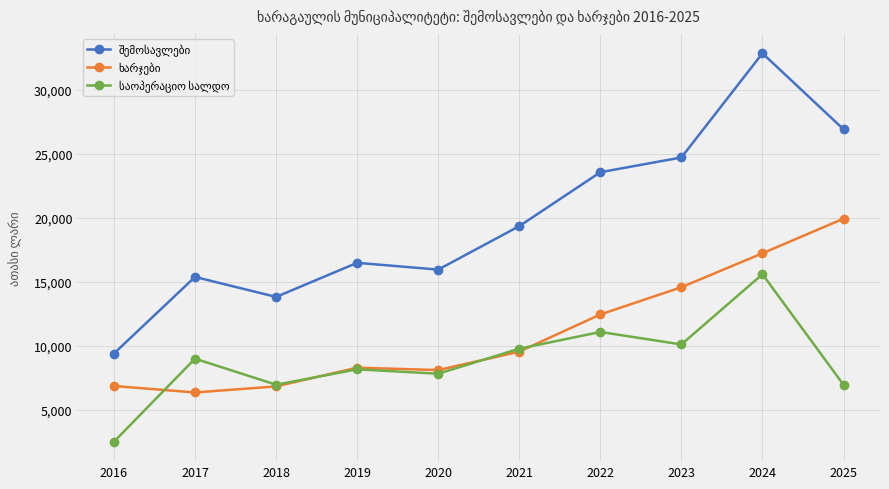

What is the minimum value shown in the chart?

2534.7